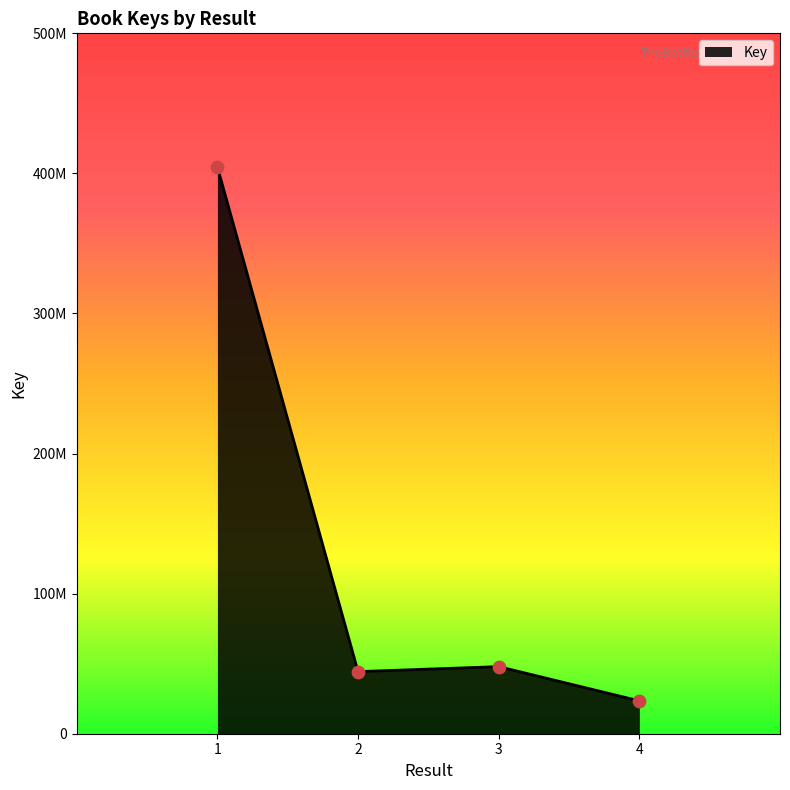

Between 1 and 4, which is larger?

1